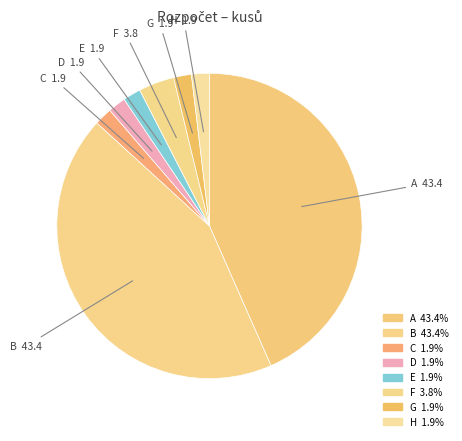

What percentage is the E slice, to the nearest percent?

2%